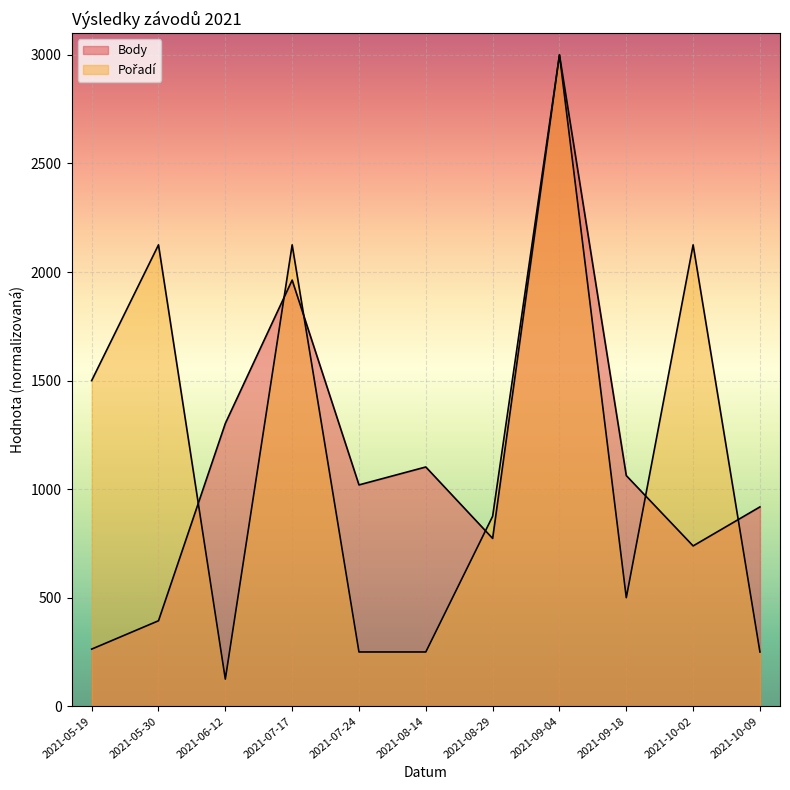

How many data points does each series have?

11